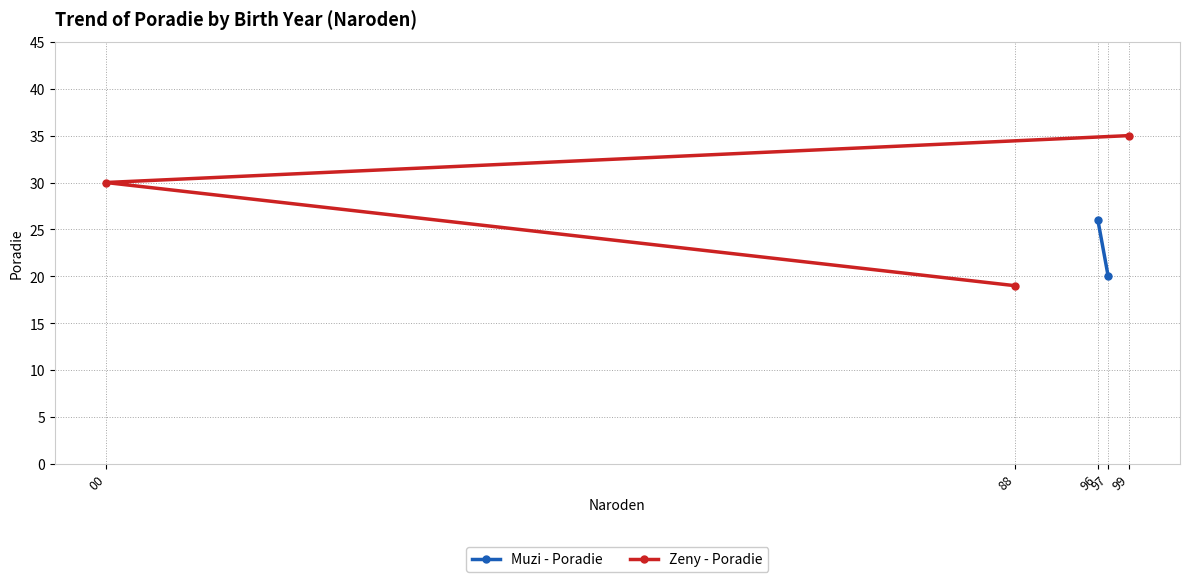

What is the value of the Zeny - Poradie point at the 2nd from the left?

19